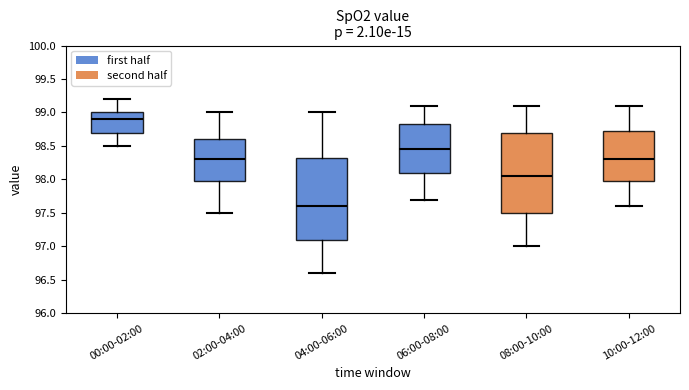

Reading left to right, read every box against the y-axis: the position of its median line, the range the box covers, and the ends of its whiskers. The values are not printed on the chart, so give them approximately, as read against the axis.

00:00-02:00: median 98.90, box 98.70 to 99.00, whiskers 98.50 to 99.20
02:00-04:00: median 98.30, box 98.00 to 98.60, whiskers 97.50 to 99.00
04:00-06:00: median 97.60, box 97.10 to 98.35, whiskers 96.60 to 99.00
06:00-08:00: median 98.45, box 98.10 to 98.85, whiskers 97.70 to 99.10
08:00-10:00: median 98.05, box 97.50 to 98.70, whiskers 97.00 to 99.10
10:00-12:00: median 98.30, box 98.00 to 98.75, whiskers 97.60 to 99.10